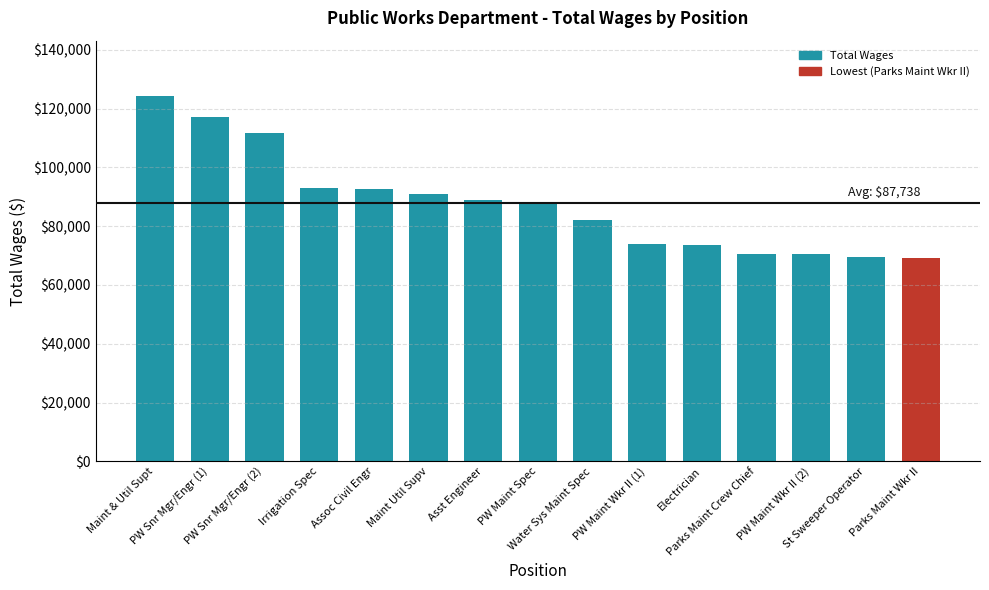

What is the greatest value displayed?

124431